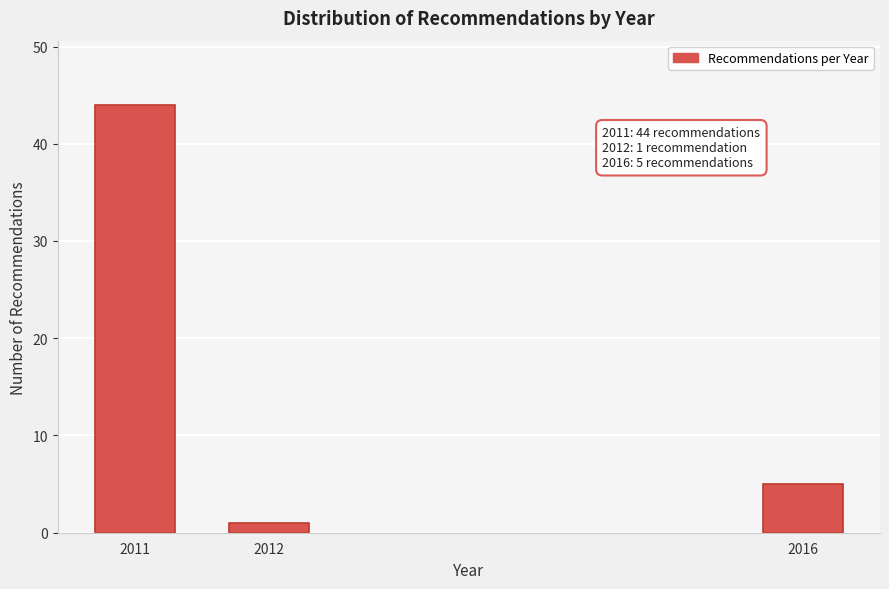

Reading right to left, list all the values displayed in this chart.

5	1	44